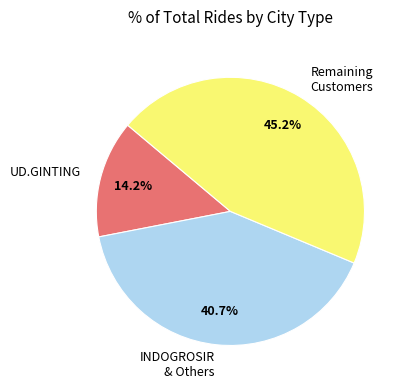

Between INDOGROSIR & Others and UD.GINTING, which is larger?

INDOGROSIR & Others